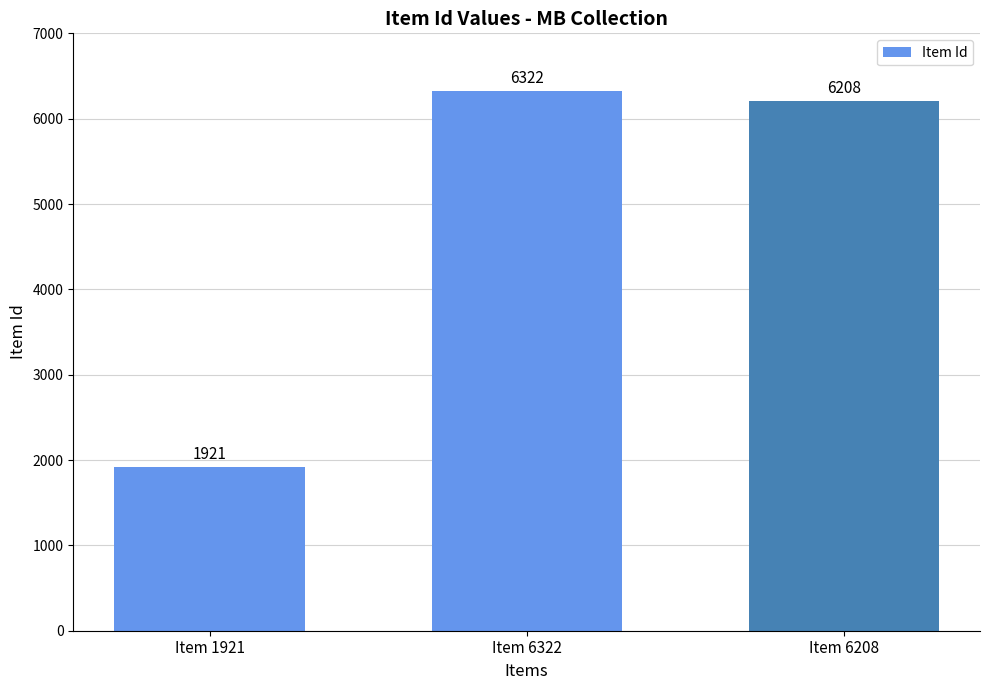

What is the ratio of the value at Item 6322 to the value at Item 1921?

3.3